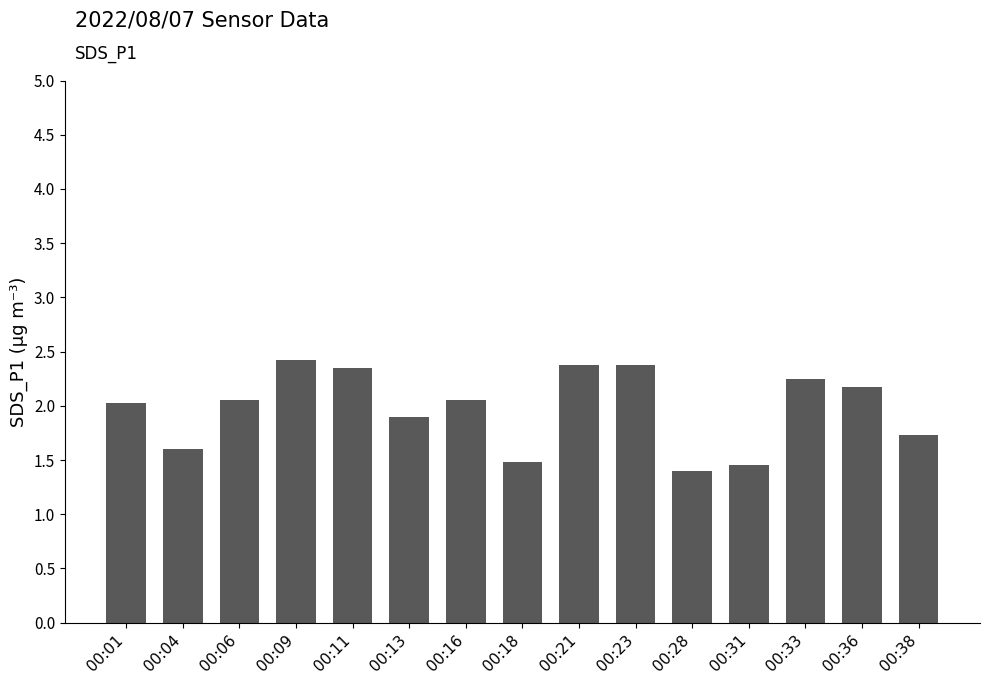

Is it true that the value at 00:33 is 3.5?

False